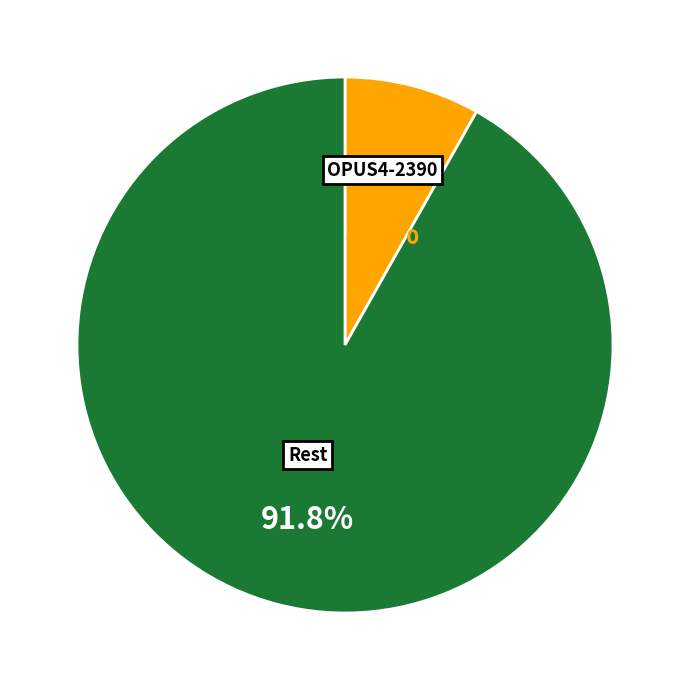

Is there any slice that represents more than half of the pie?

Yes